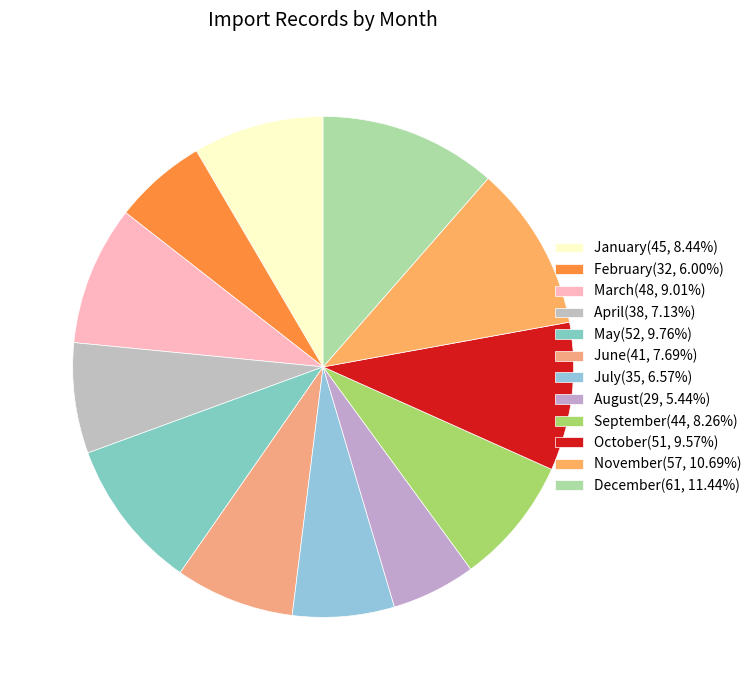

How many segments does this pie chart have?

12